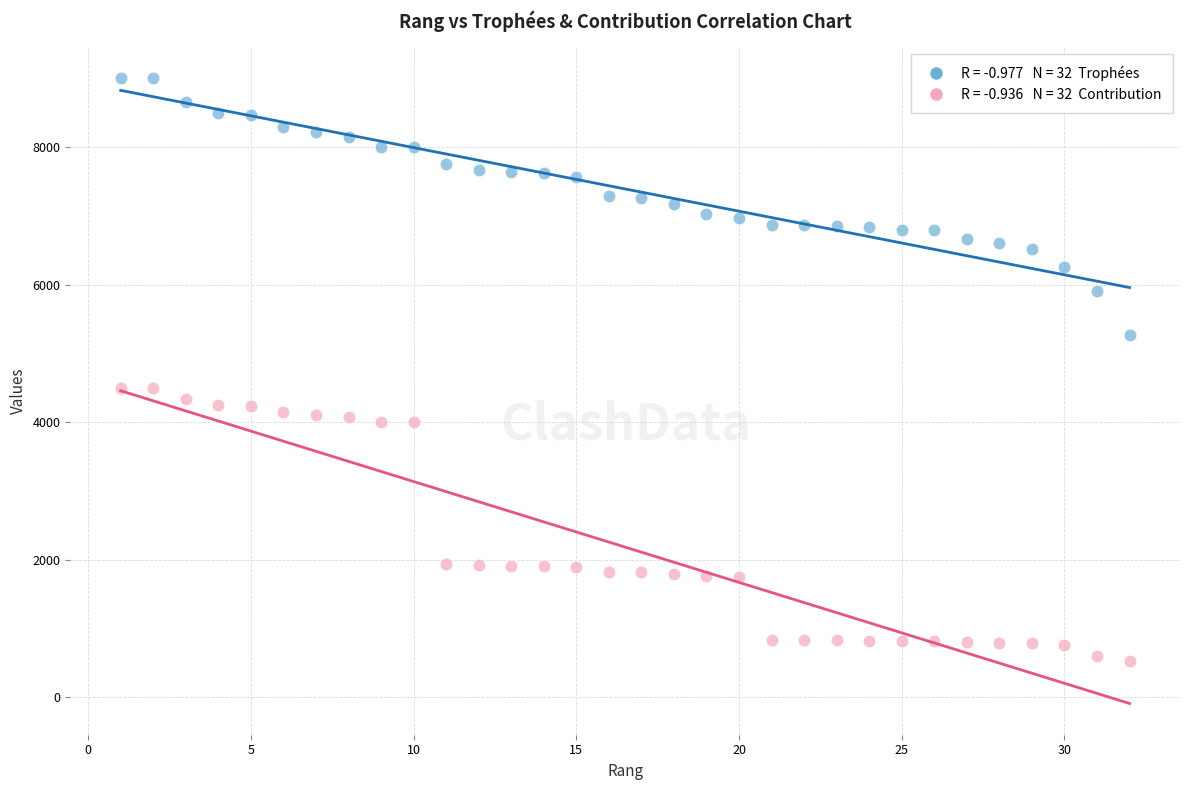

Across all data points, what is the range of Y values (max minus min)?

8474